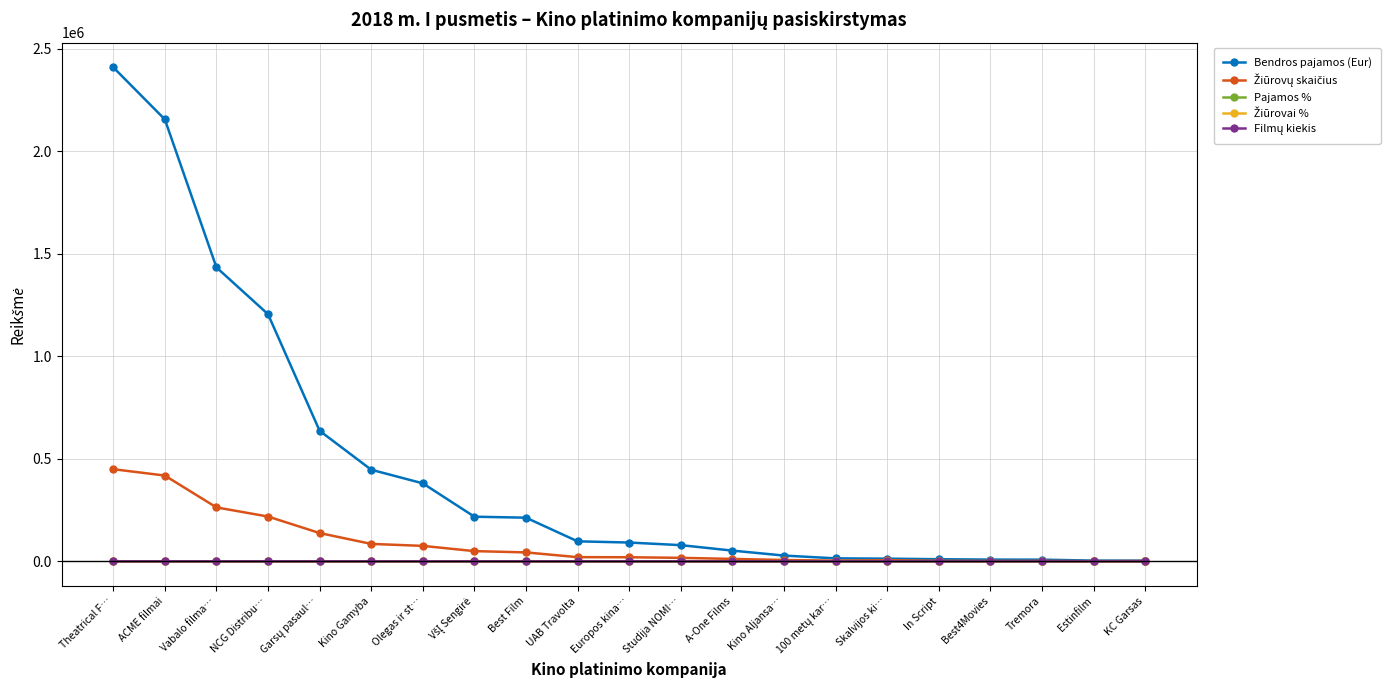

Does the chart display data point markers on the line(s)?

Yes